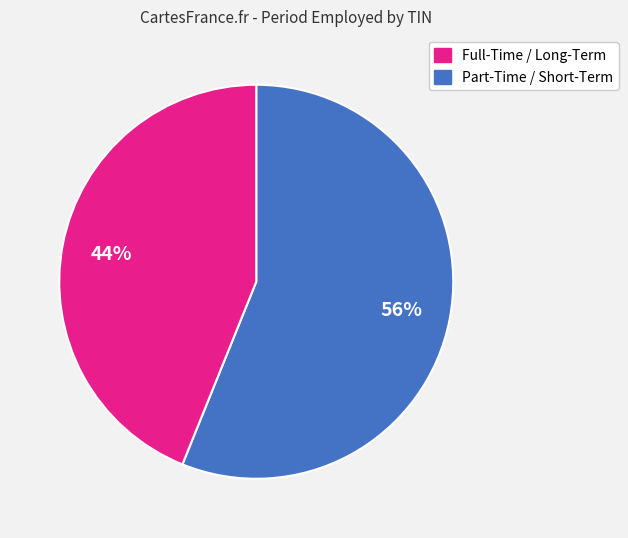

Is there any slice that represents more than half of the pie?

Yes